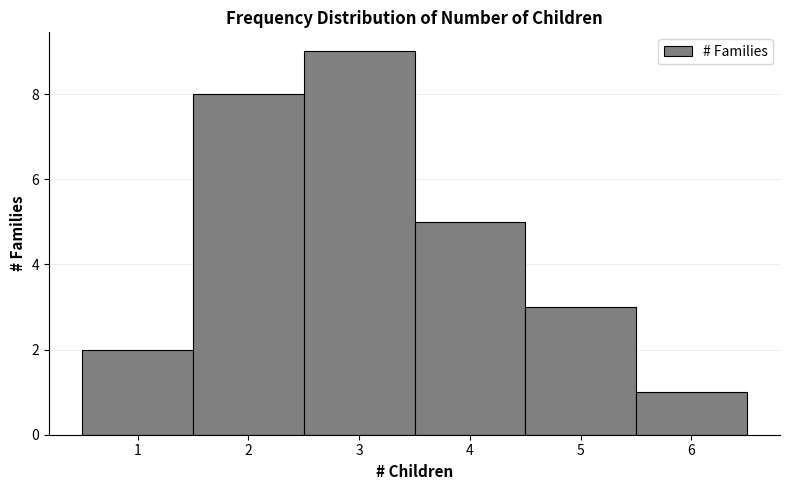

What is the height of the bar covering 5.5 to 6.5 on the x-axis? The values are not printed on the chart, so give them approximately, as read against the axis.

1